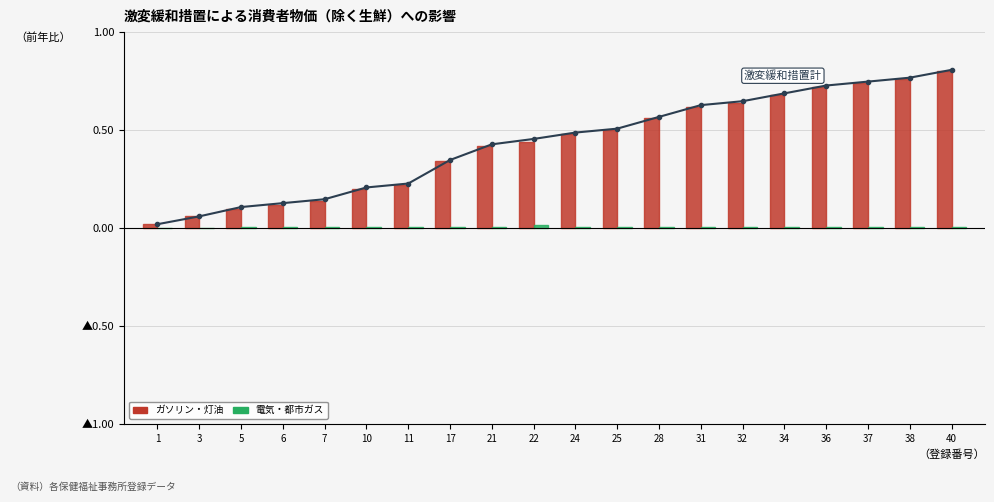

Which series has the widest spread of values?

激変緩和措置計